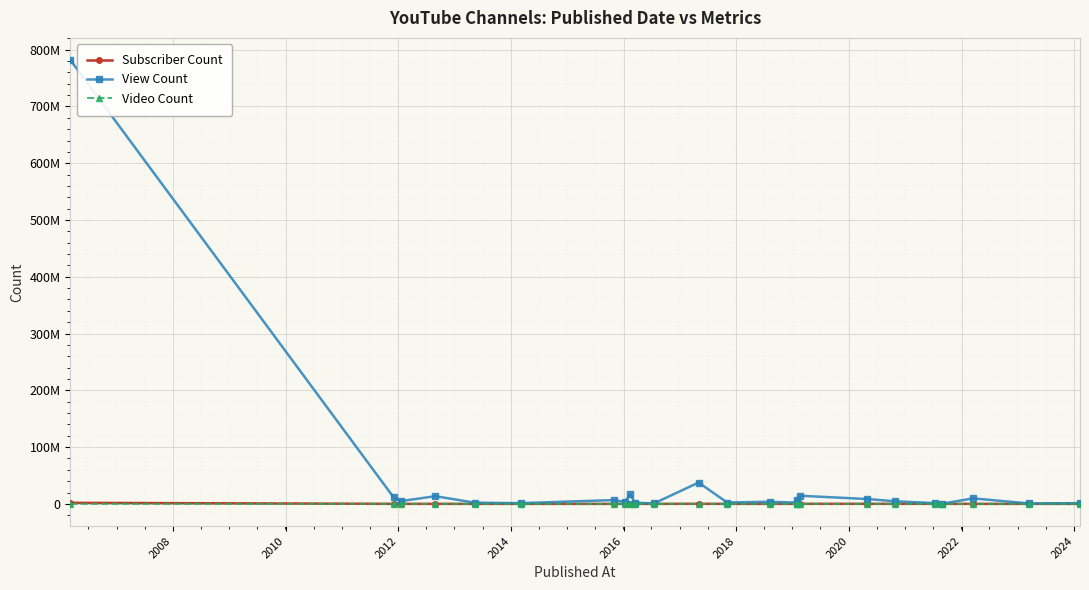

What is the average value of the View Count series?

39048840